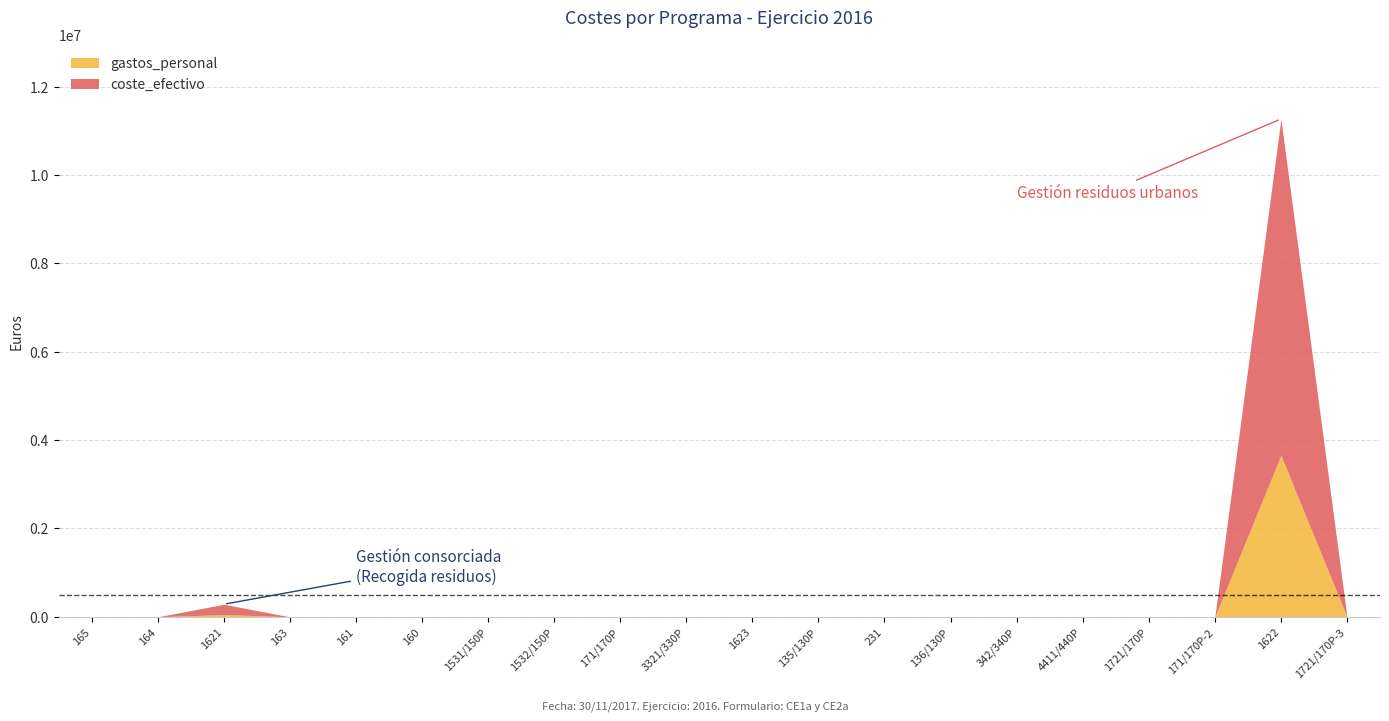

At how many categories does at least one series exceed 3903082?

1